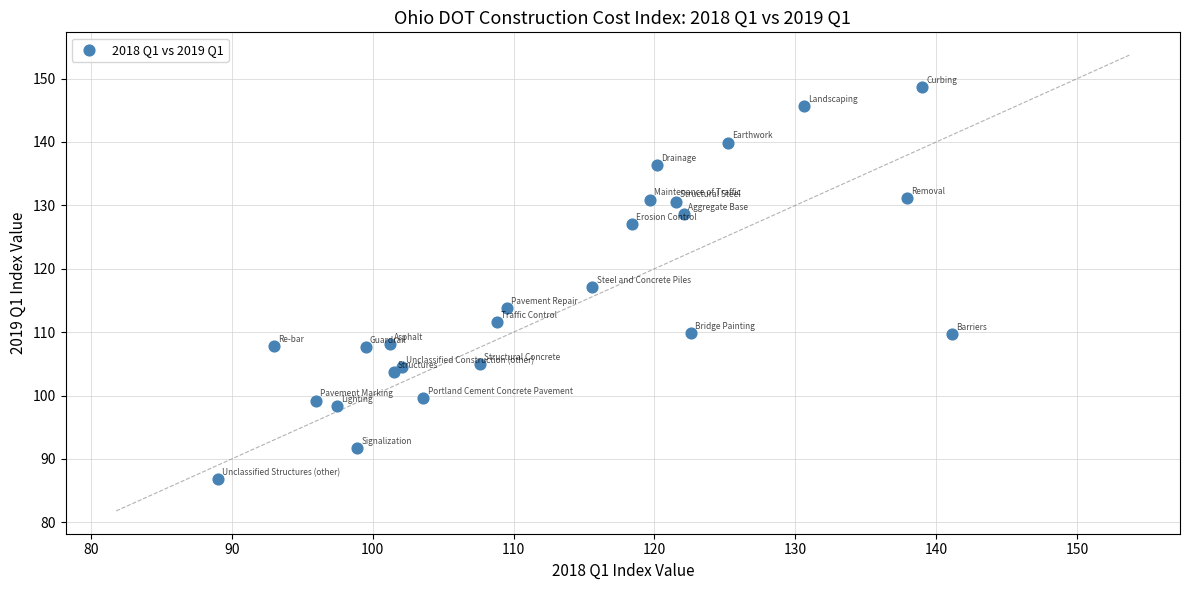

What is the range of X values (max minus min)?

52.1